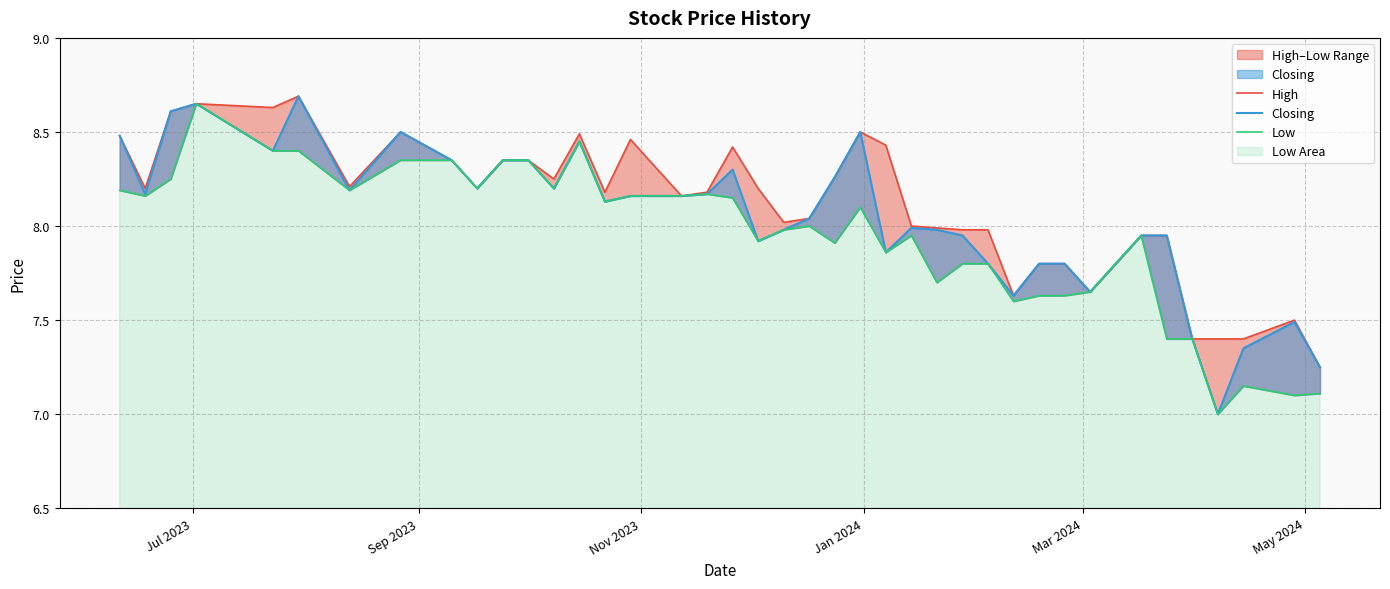

True or false: Low and Closing cross at least once.

False